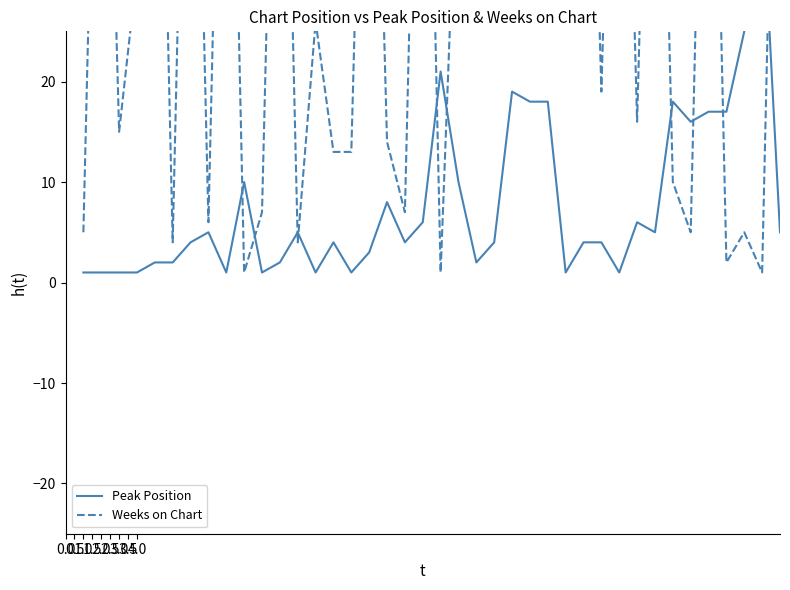

At which label does Weeks on Chart reach its peak?

2.0